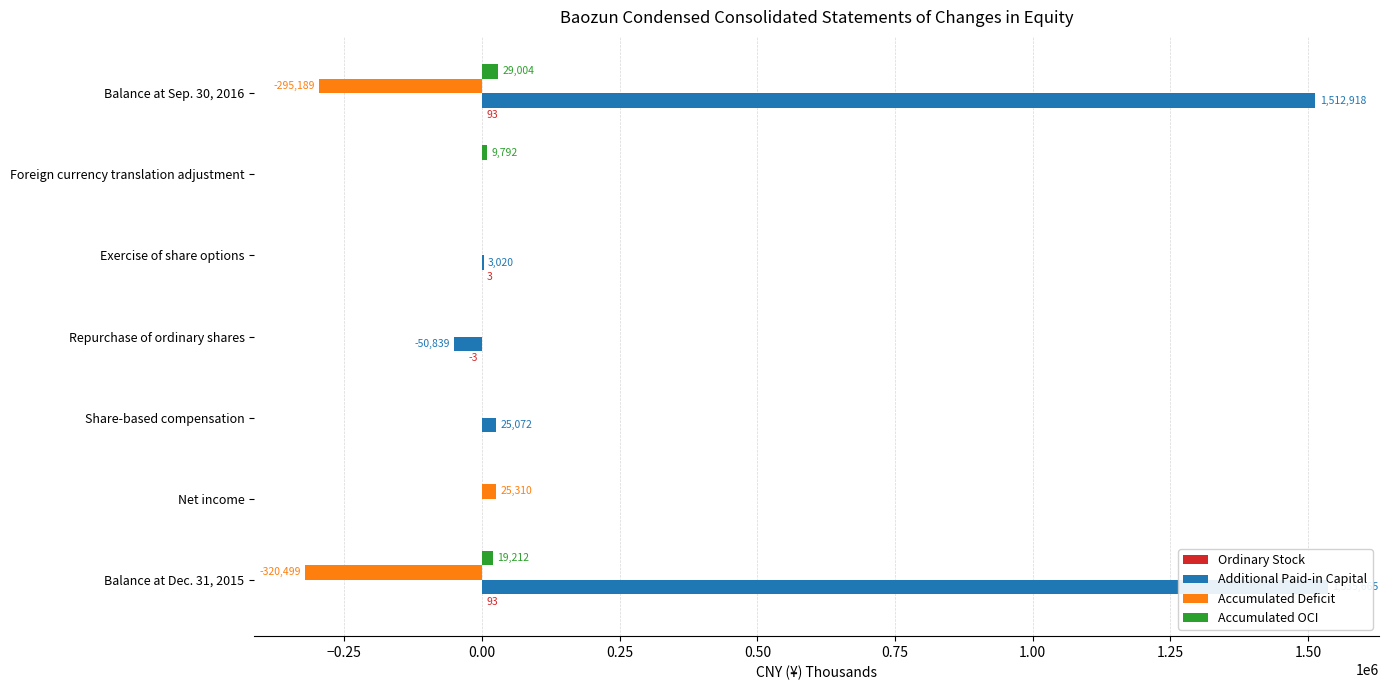

What is the difference between the maximum and minimum values in the Accumulated Deficit series?

345809